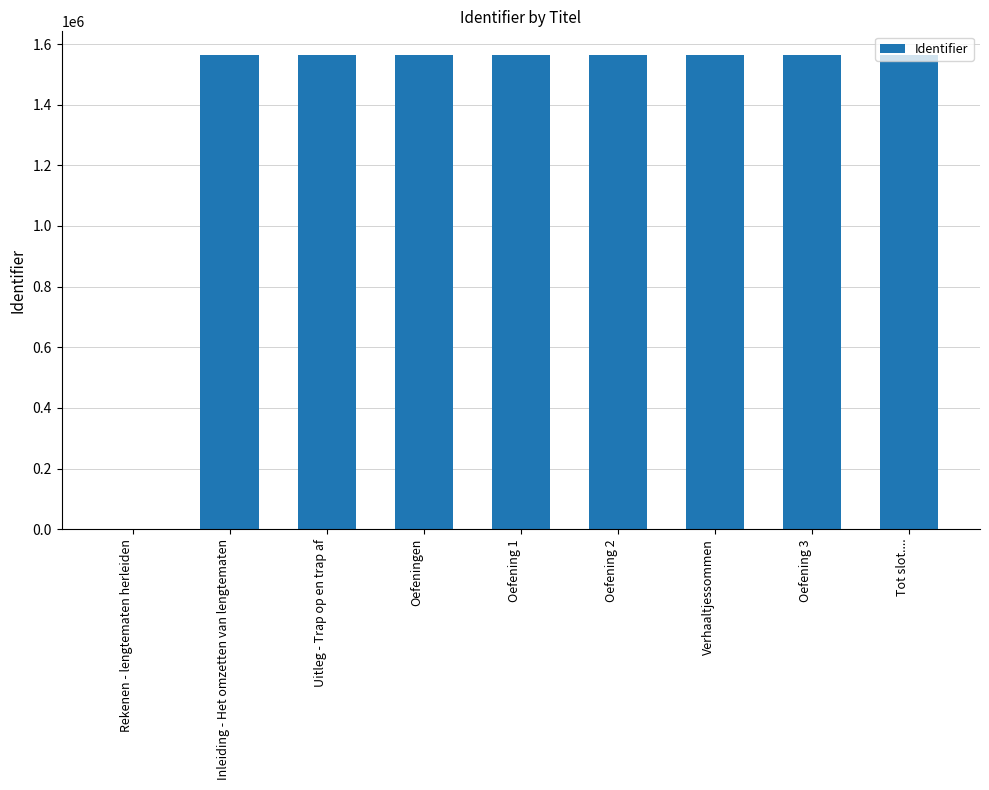

Is it true that the value at Oefening 3 is 2148682?

False